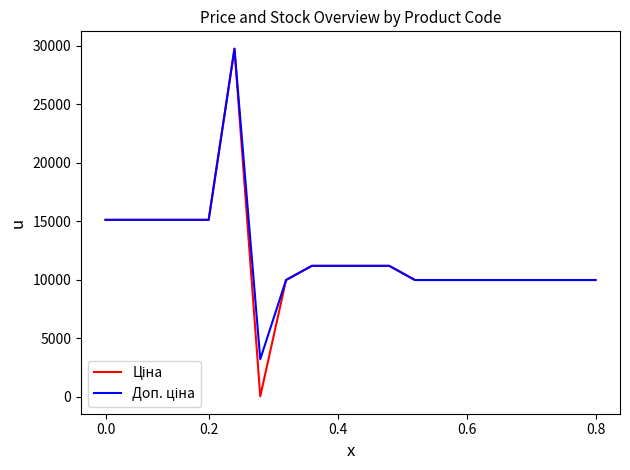

Does the chart display data point markers on the line(s)?

No